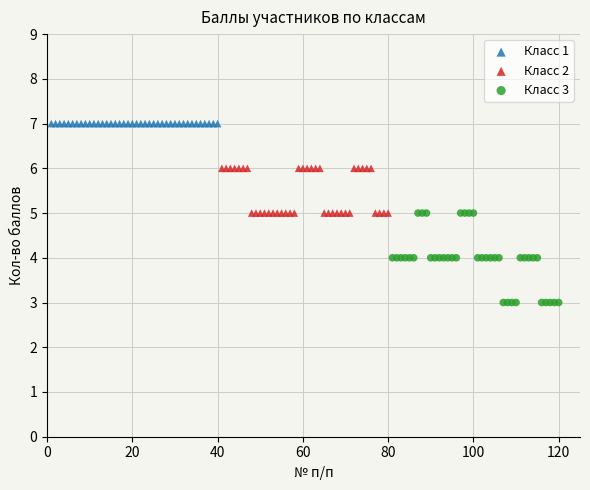

Which series contains the highest Y value?

Класс 1